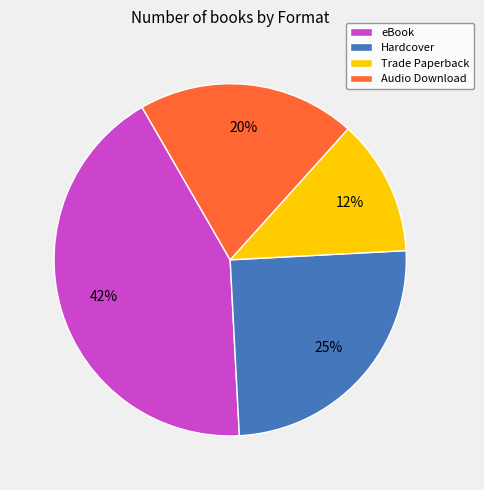

To the nearest percent, what is the average slice percentage?

25%